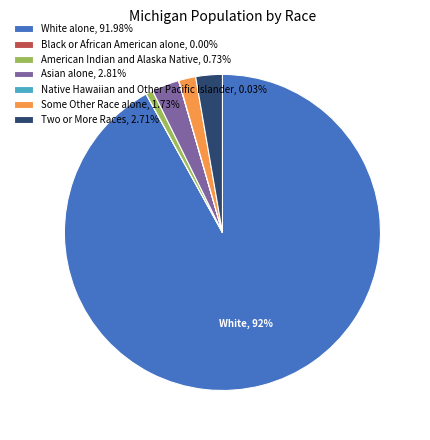

Do Some Other Race alone, 1.73% and Two or More Races, 2.71% together represent more than half of the pie?

No